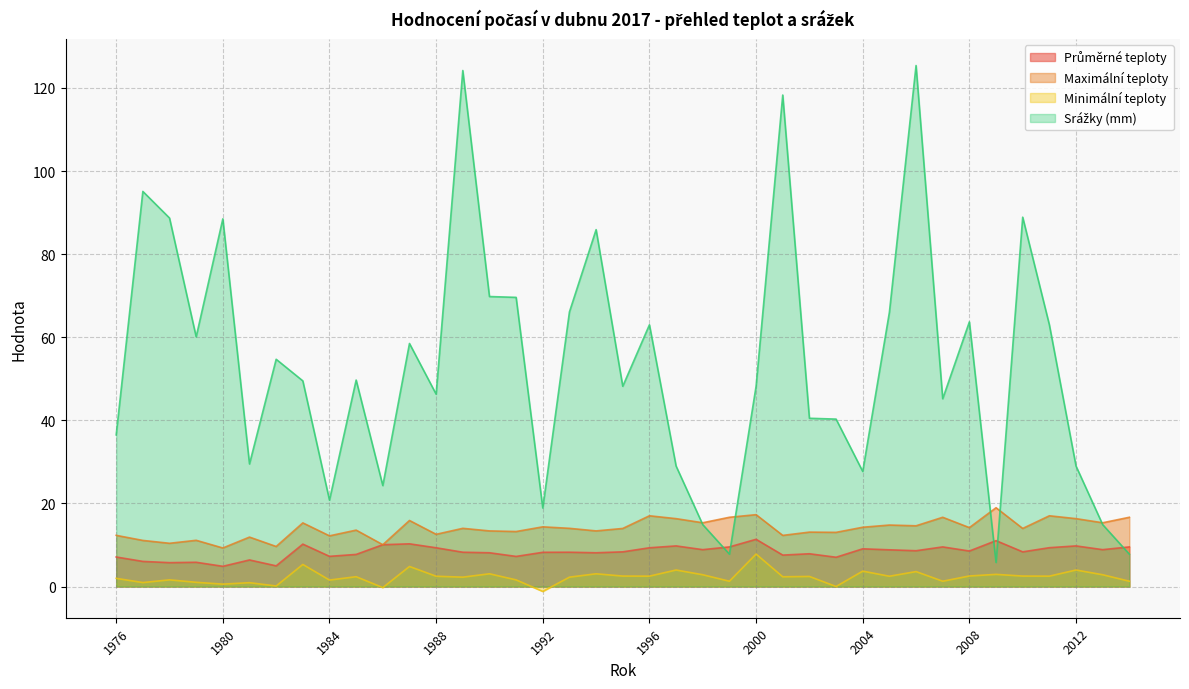

What is the total value across all series at 1987?

89.5